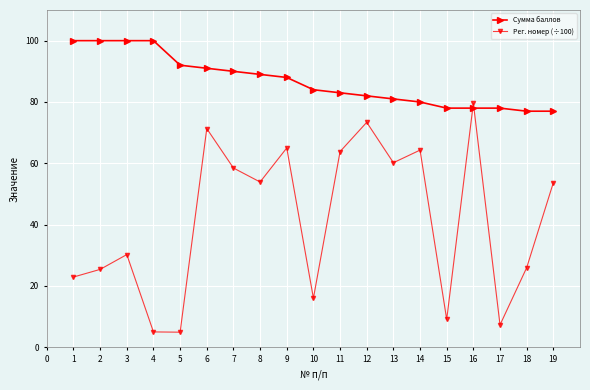

The value of Рег. номер (÷100) at 15 is 9.1. True or false?

True